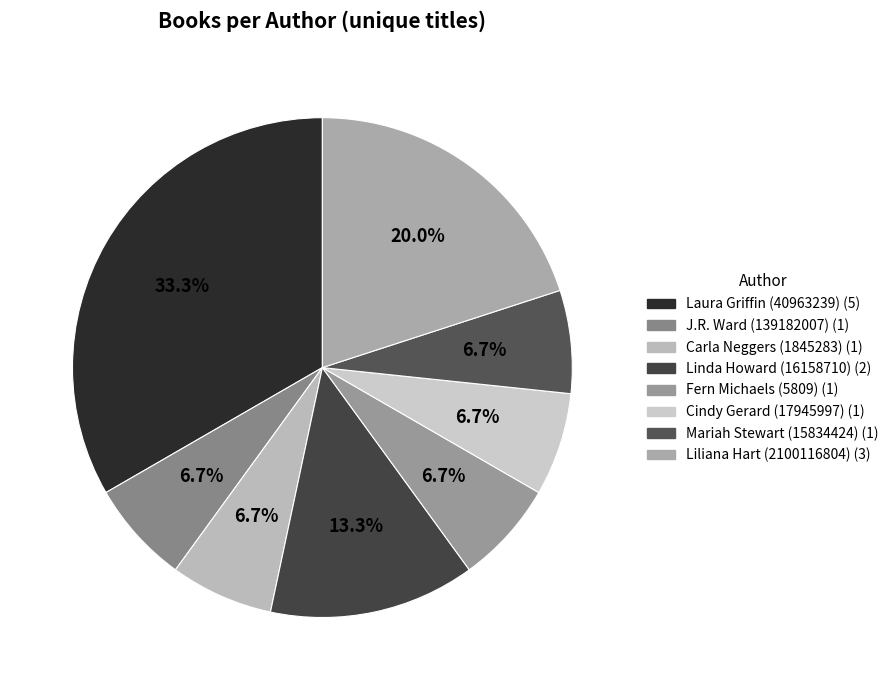

Combined, what portion of the pie is Liliana Hart (2100116804) and Cindy Gerard (17945997)?

26.7%